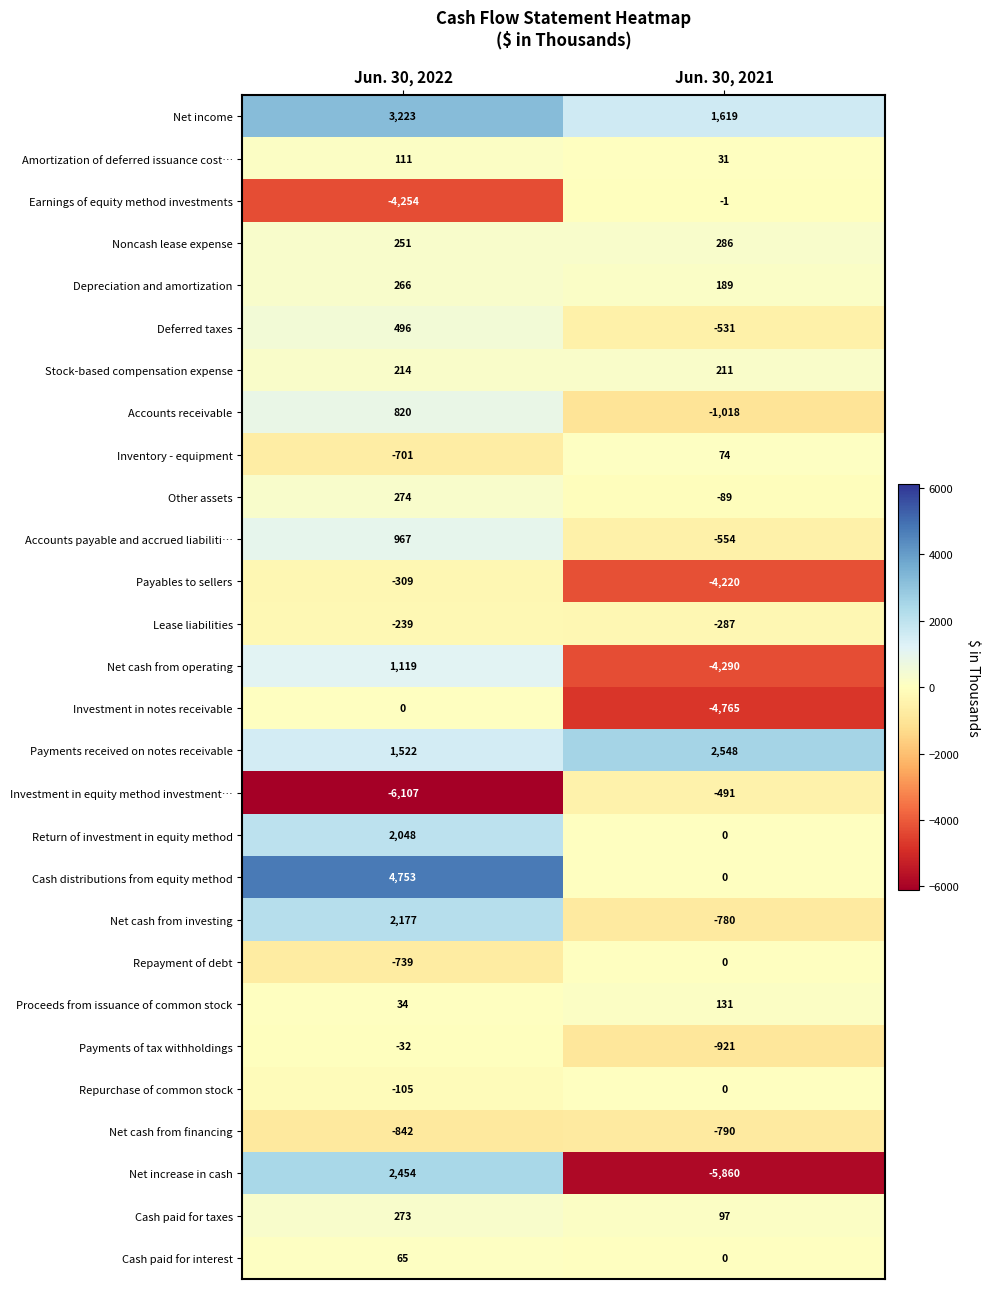

Which series has the widest spread of values?

Net increase in cash